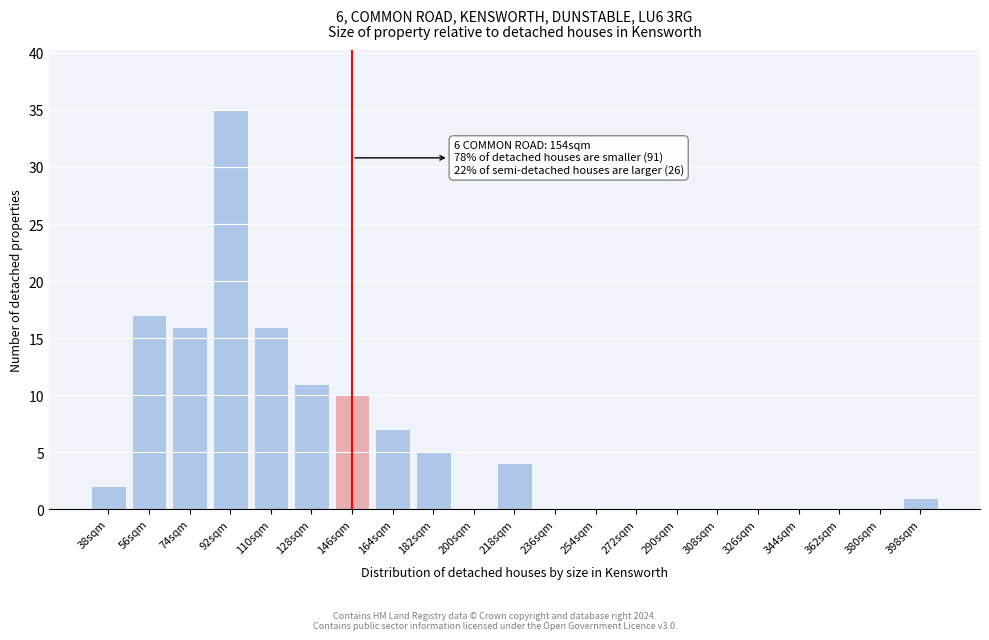

Reading left to right, extract all data points from this chart.

38sqm=2	56sqm=17	74sqm=16	92sqm=35	110sqm=16	128sqm=11	146sqm=10	164sqm=7	182sqm=5	200sqm=0	218sqm=4	236sqm=0	254sqm=0	272sqm=0	290sqm=0	308sqm=0	326sqm=0	344sqm=0	362sqm=0	380sqm=0	398sqm=1